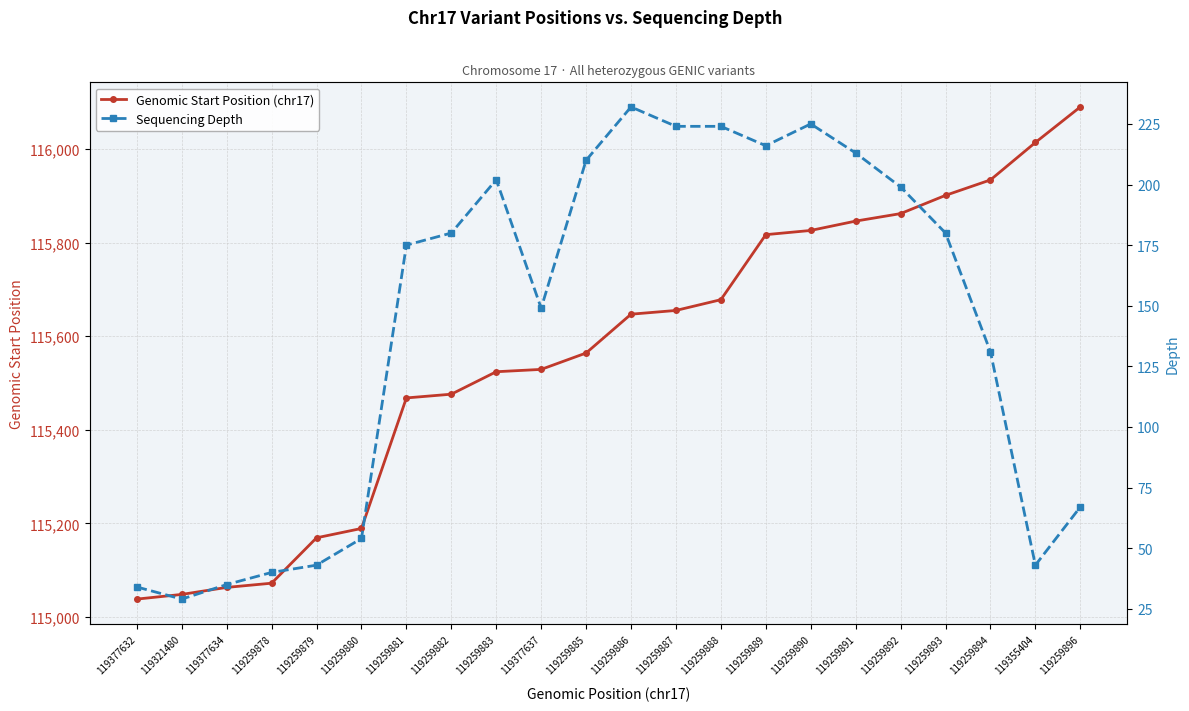

Between 119259879 and 119259881, which series saw the biggest shift?

Genomic Start Position (chr17)